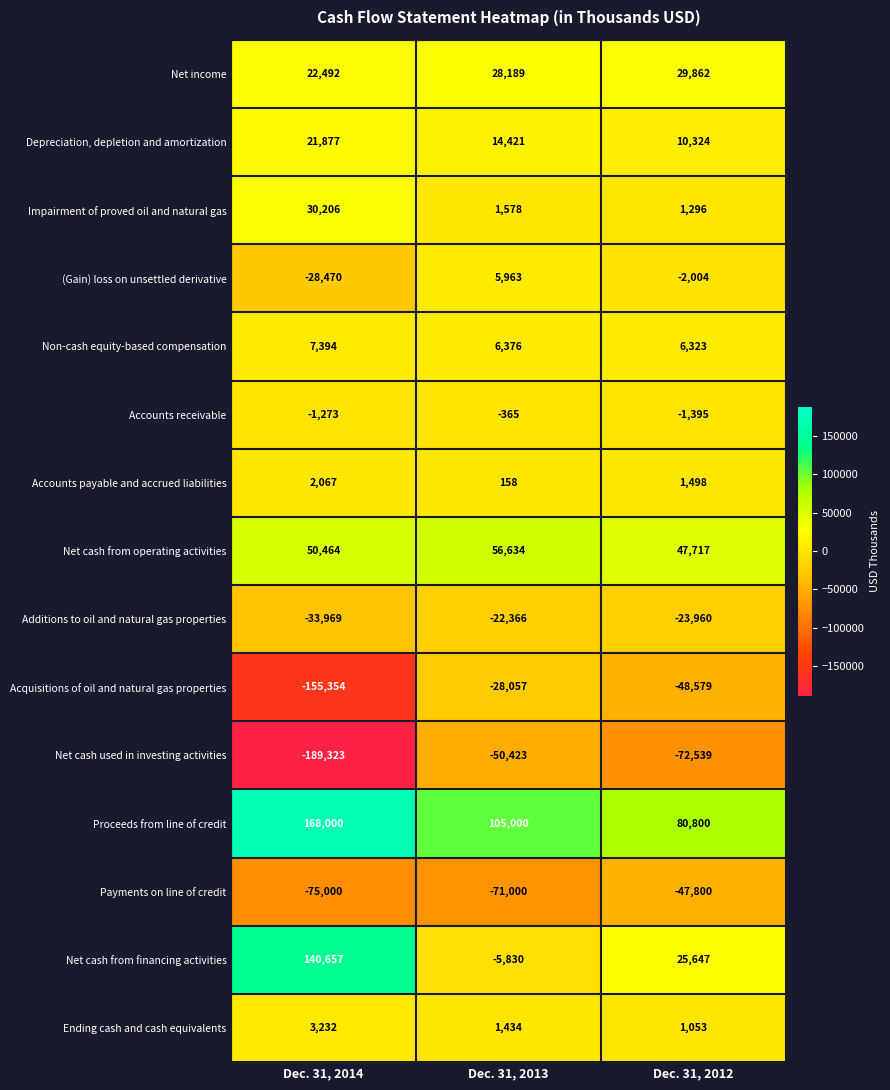

What is the minimum value shown in the chart?

-189323